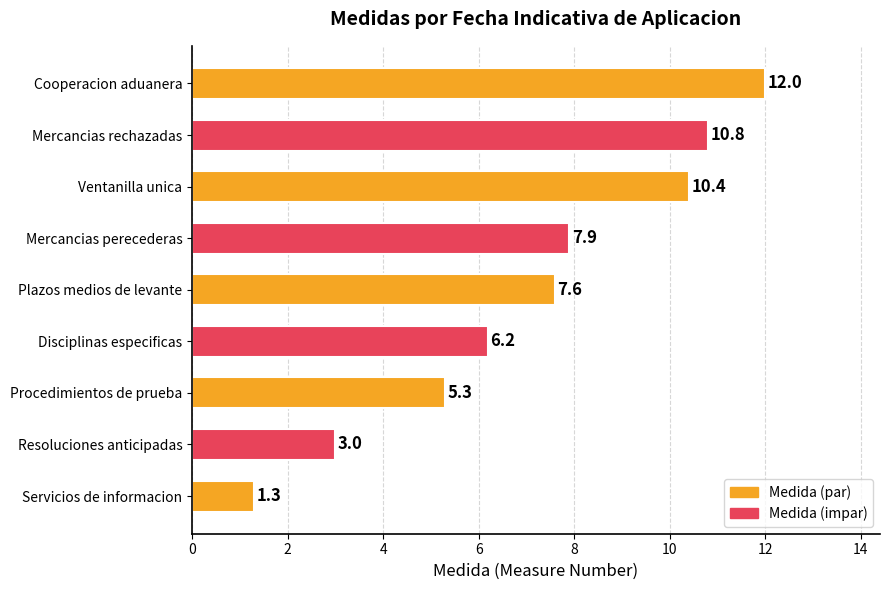

Rank the categories by value from highest to lowest.

Cooperacion aduanera, Mercancias rechazadas, Ventanilla unica, Mercancias perecederas, Plazos medios de levante, Disciplinas especificas, Procedimientos de prueba, Resoluciones anticipadas, Servicios de informacion